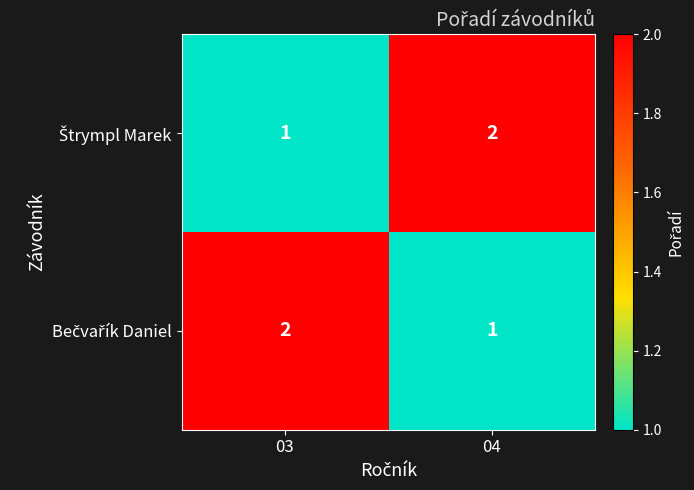

Which category has the lowest value across all series?

03